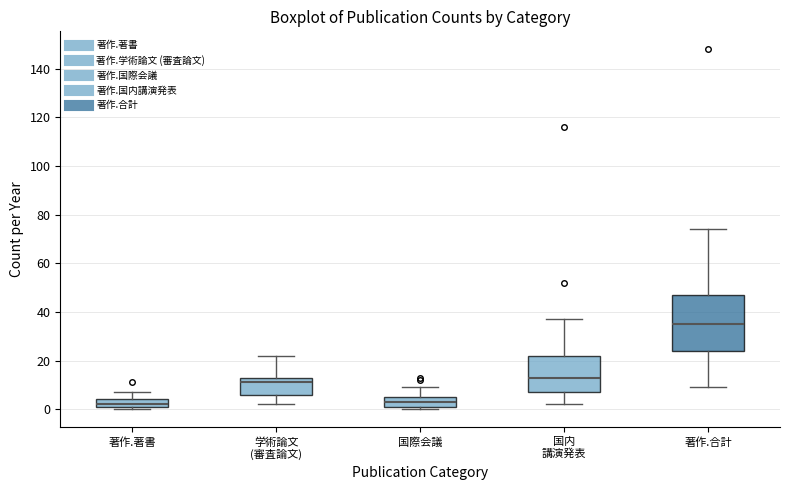

Where is the lower edge of the box for 著作.合計 on the y-axis? The values are not printed on the chart, so give them approximately, as read against the axis.

24